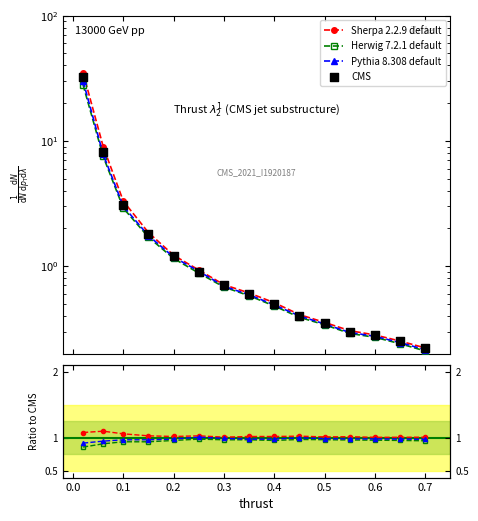

At how many categories does at least one series exceed 25?

1